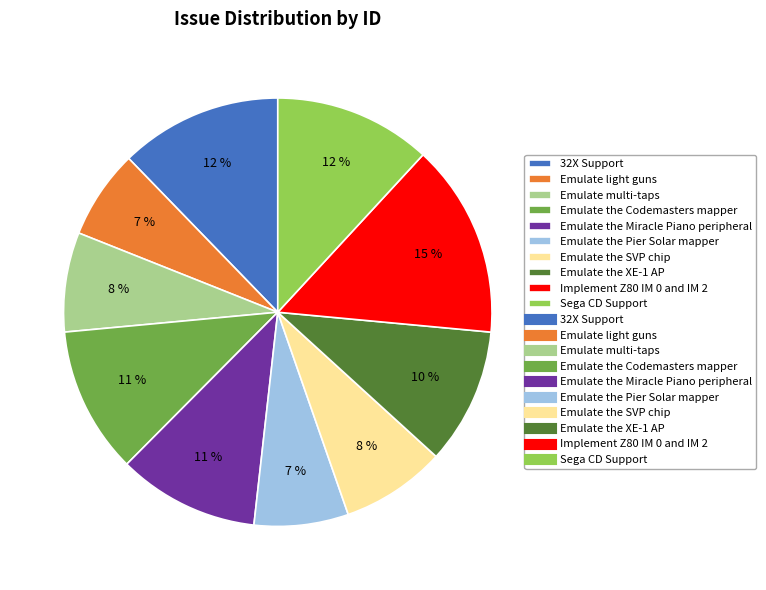

To the nearest percent, what is the difference between the largest and smallest slice percentages?

8%